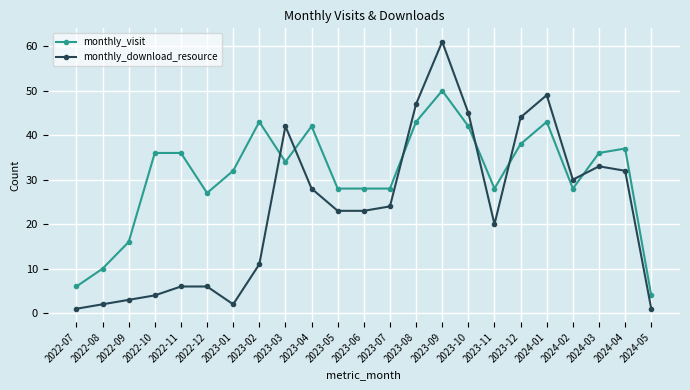

What is the average value of the monthly_visit series?

31